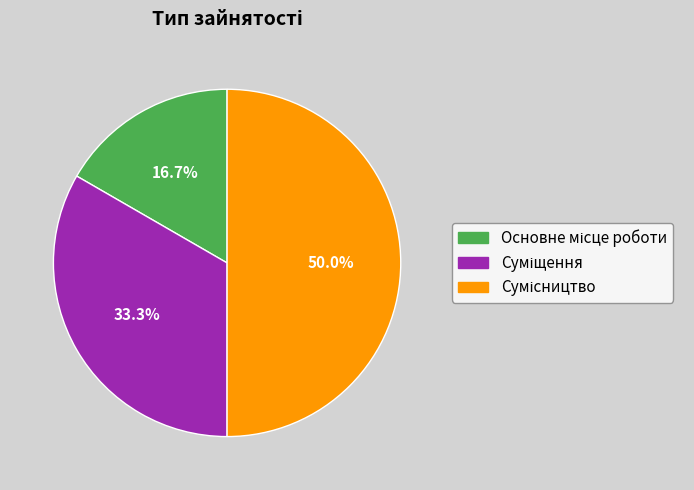

Rank the categories by value from lowest to highest.

Основне місце роботи, Суміщення, Сумісництво